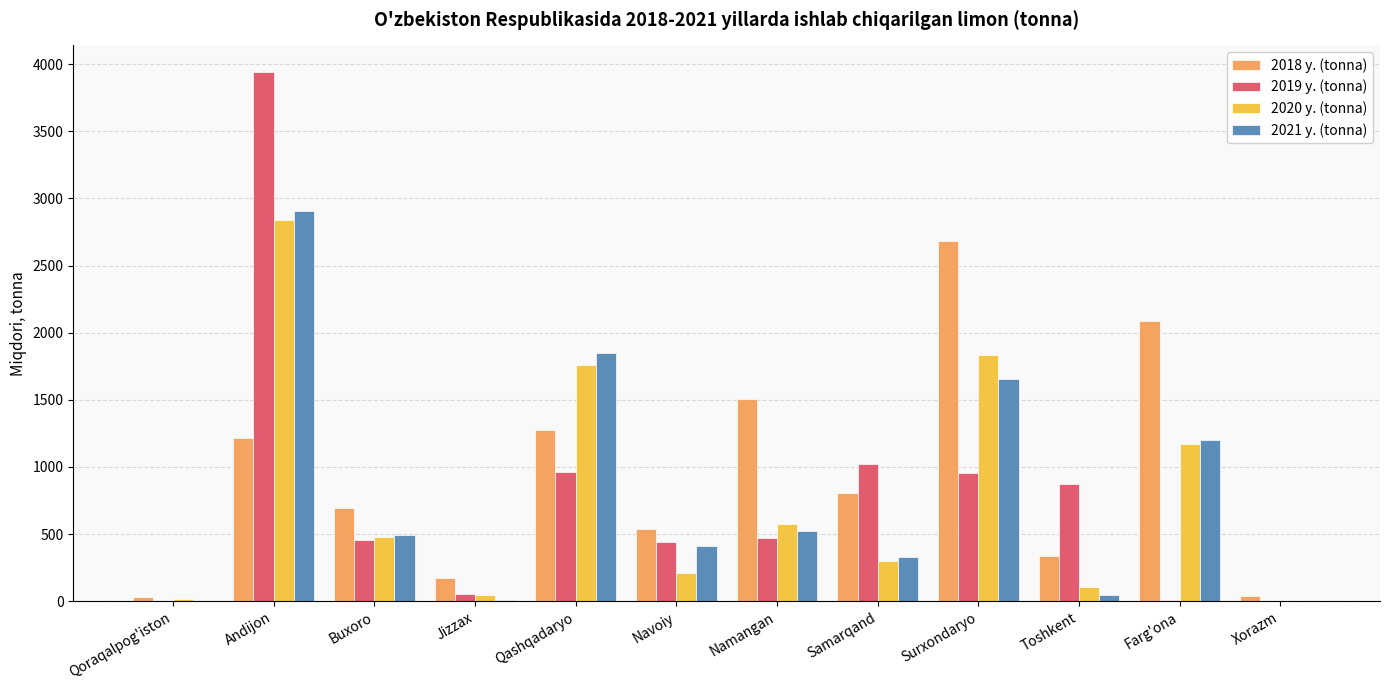

Is the value of 2020 y. (tonna) at Jizzax greater than the value of 2019 y. (tonna) at Surxondaryo?

No